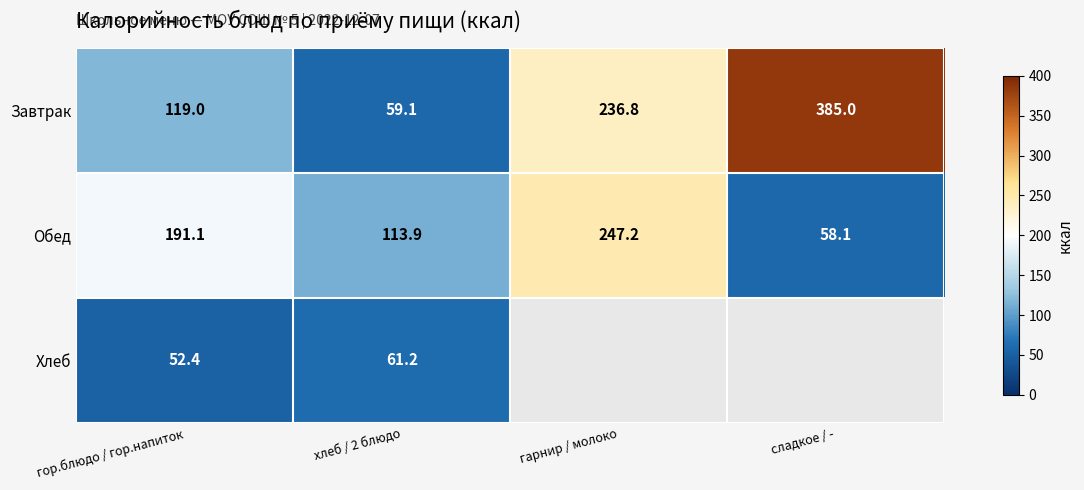

List the labels in order of Завтрак value, smallest first.

хлеб / 2 блюдо, гор.блюдо / гор.напиток, гарнир / молоко, сладкое / -